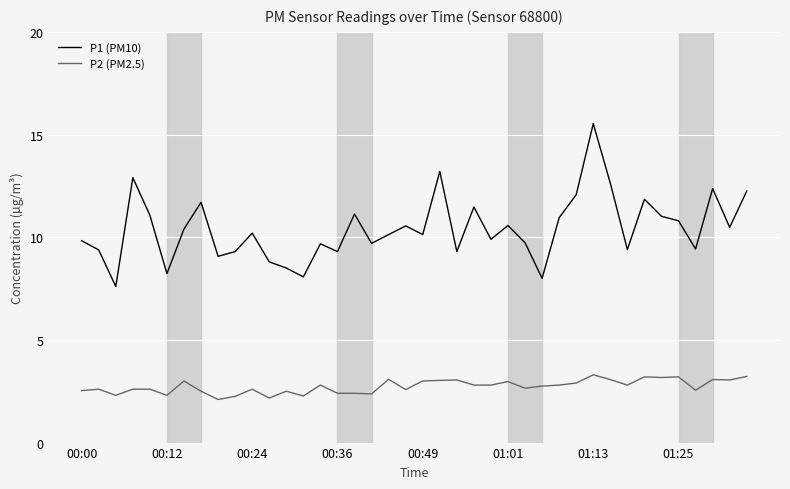

Which series has the largest total across all categories?

P1 (PM10)